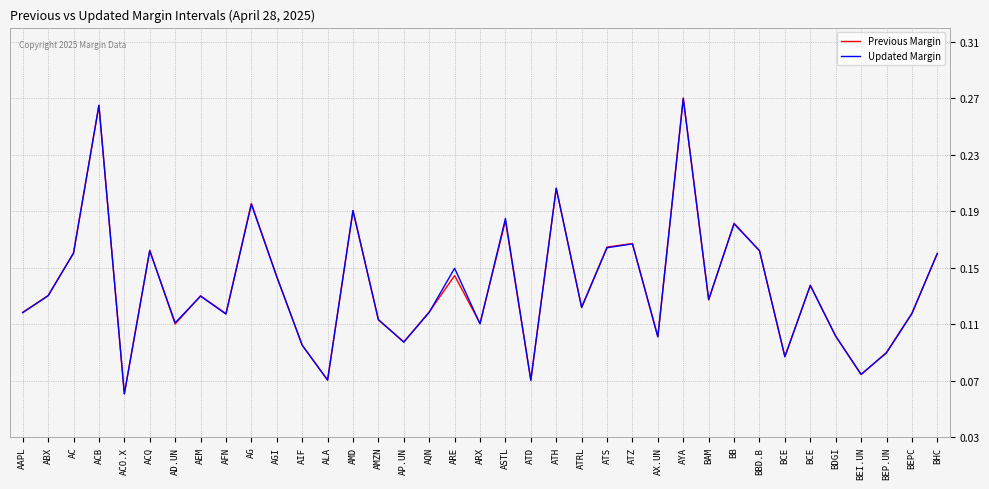

At how many categories does at least one series exceed 0?

37